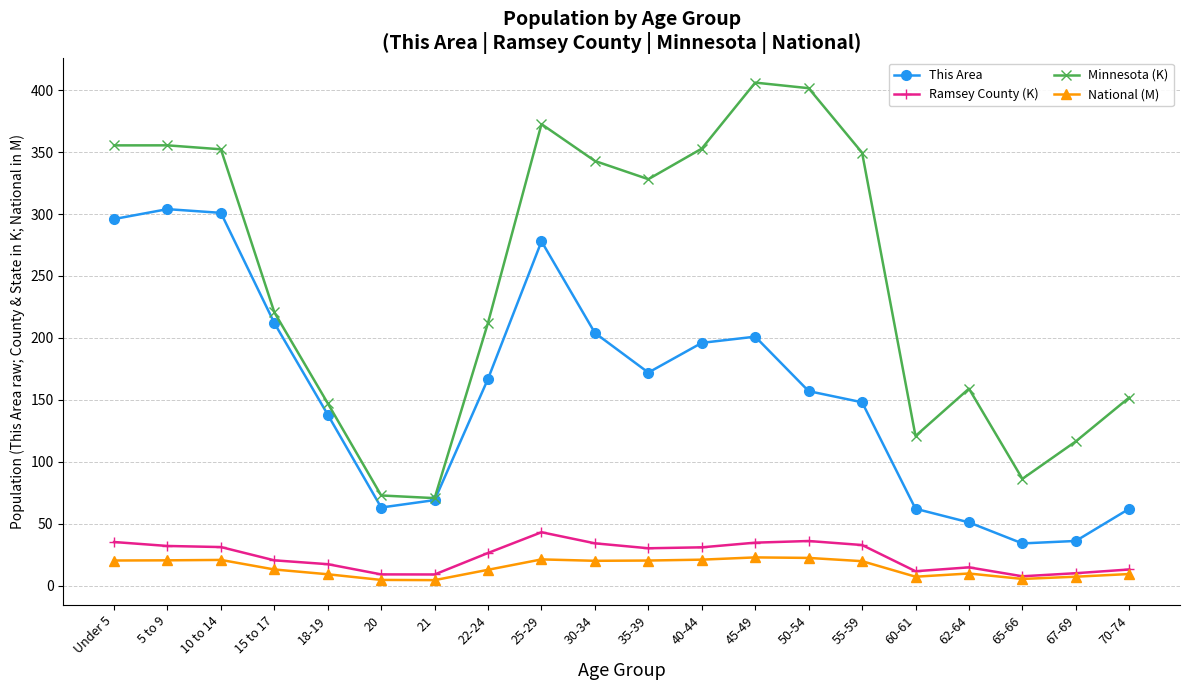

True or false: This Area and Ramsey County (K) cross at least once.

False